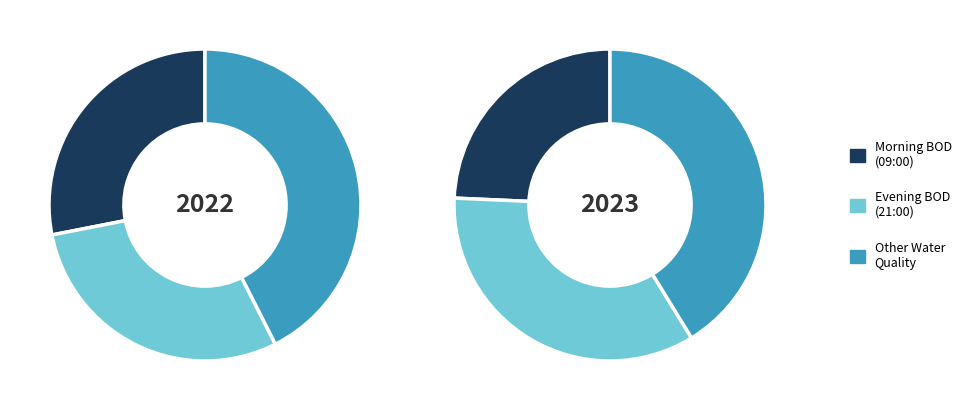

Do 9 and 11 together represent more than half of the pie?

No